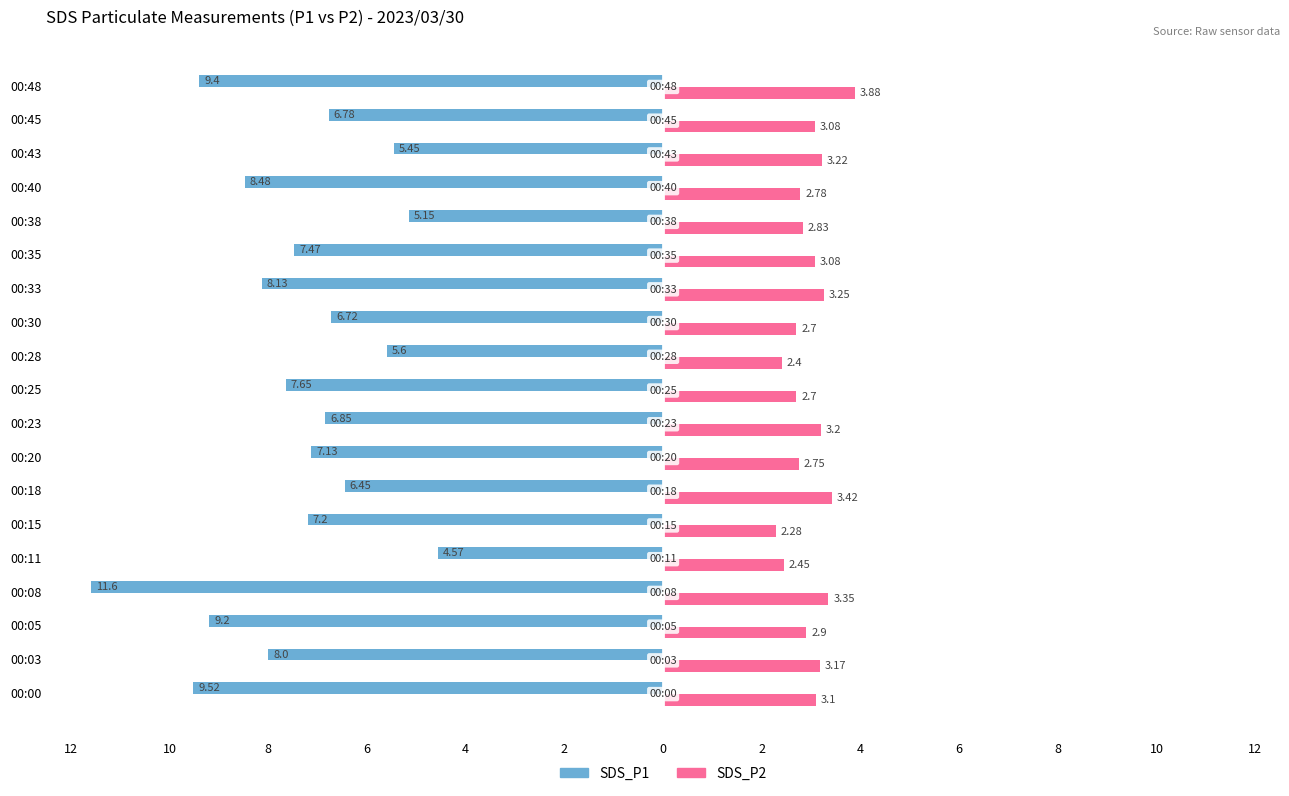

What are all the series names shown in the legend?

SDS_P1, SDS_P2